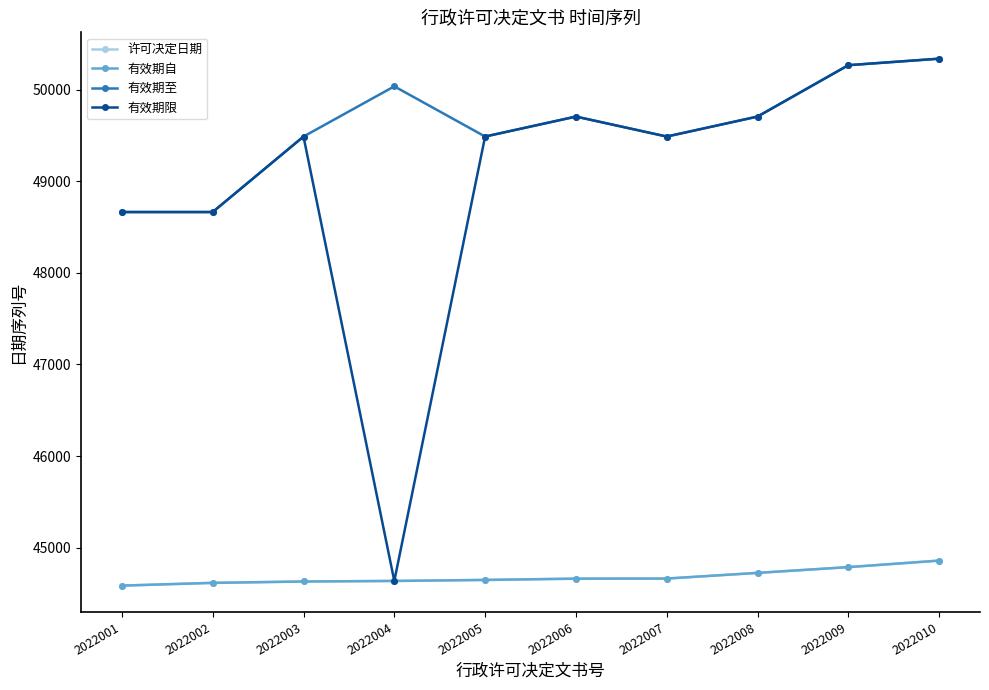

True or false: 有效期至 and 许可决定日期 cross at least once.

False